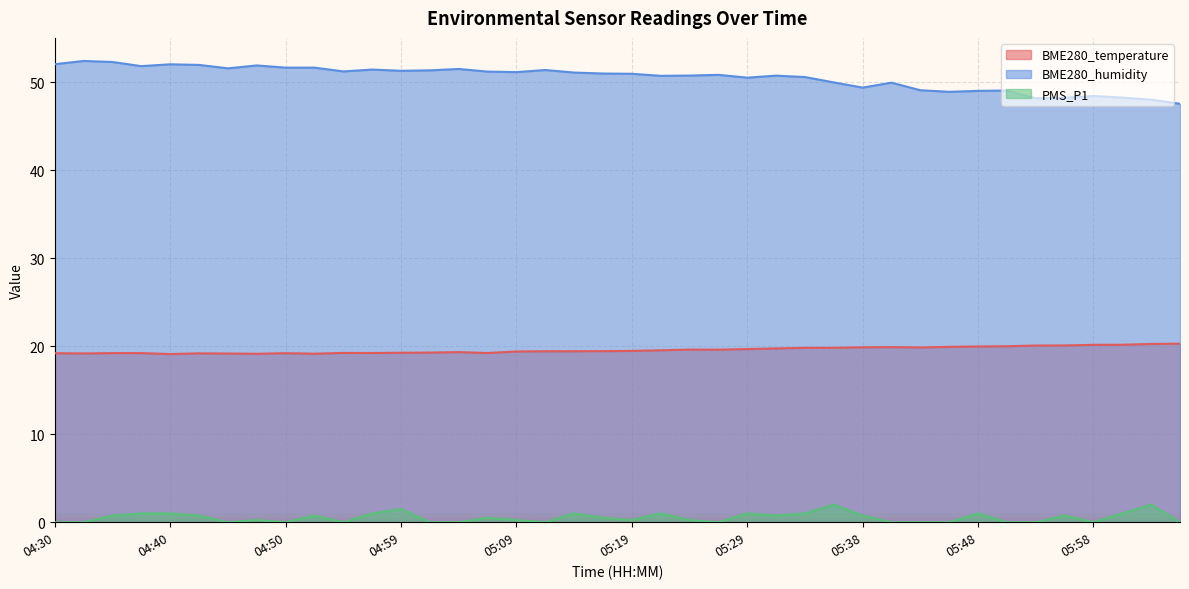

How many interior local valleys does the PMS_P1 series have?

8